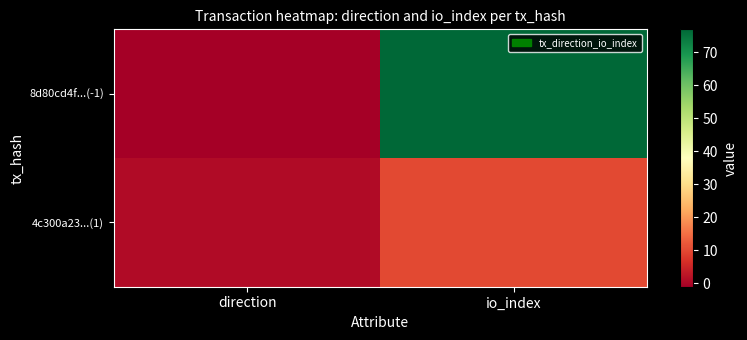

At io_index, list the series in order from smallest to largest.

4c300a23...(1), 8d80cd4f...(-1)